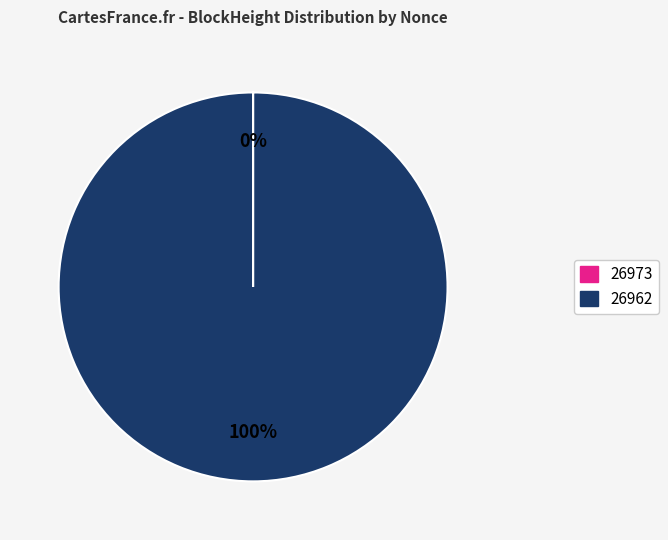

Which slice is the largest?

26962